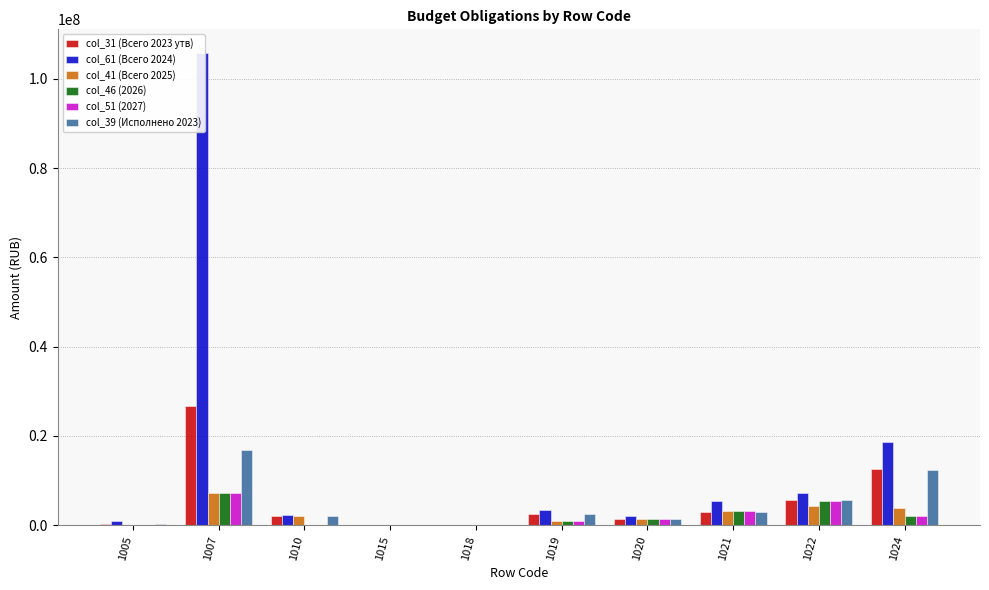

Which category has the highest value in the col_61 (Всего 2024) series?

1007